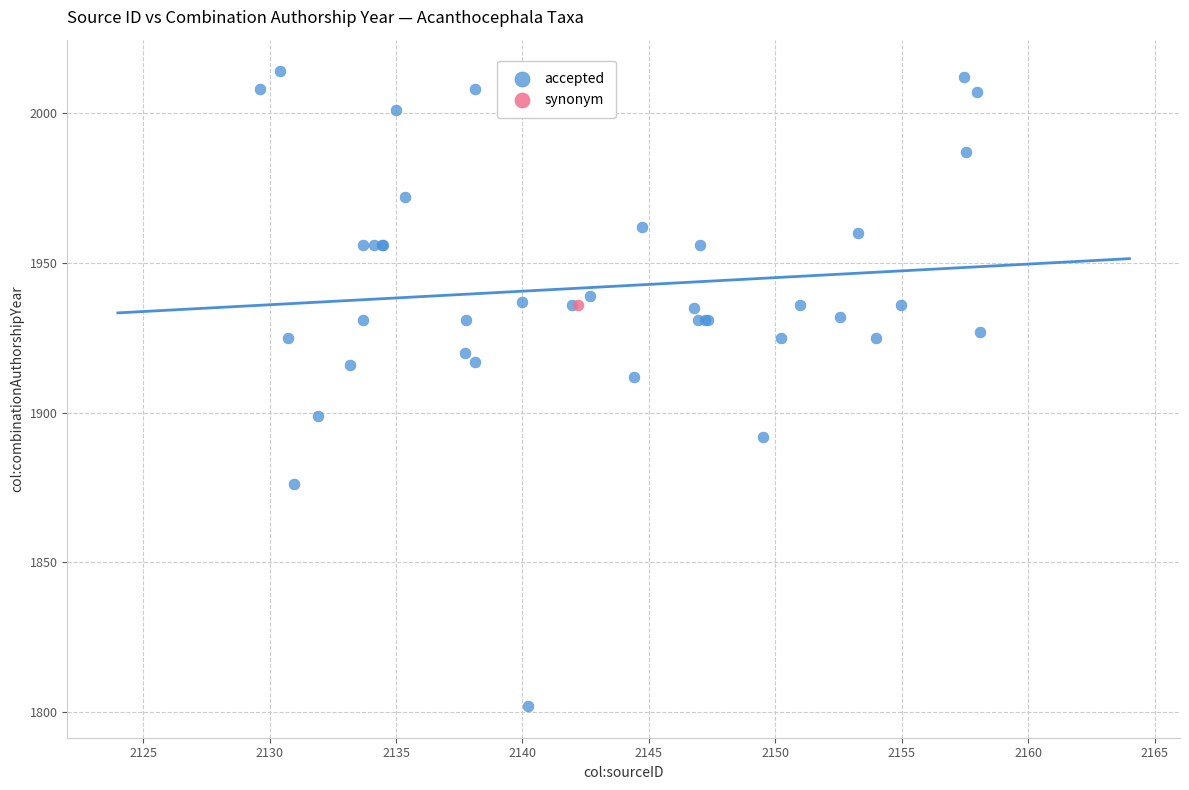

What are all the series names shown in the legend?

accepted, synonym